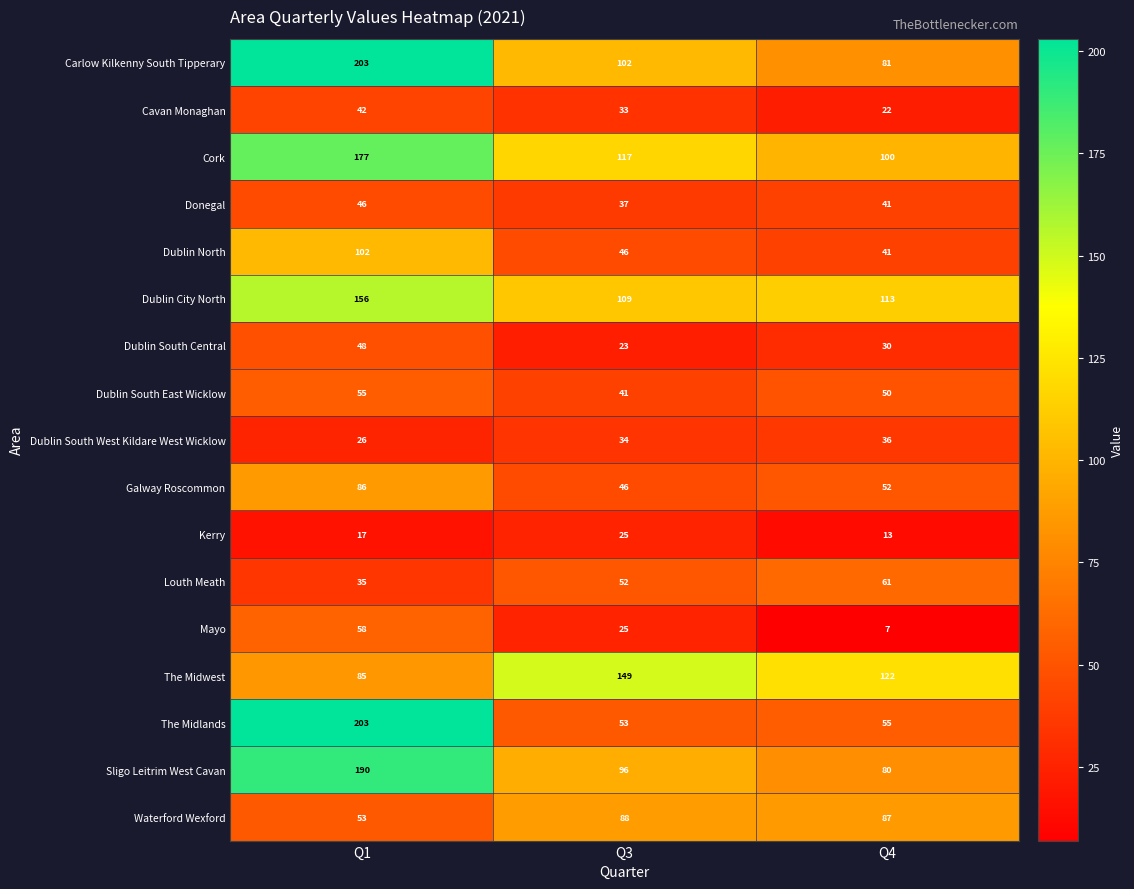

List the labels in order of Waterford Wexford value, largest first.

Q3, Q4, Q1